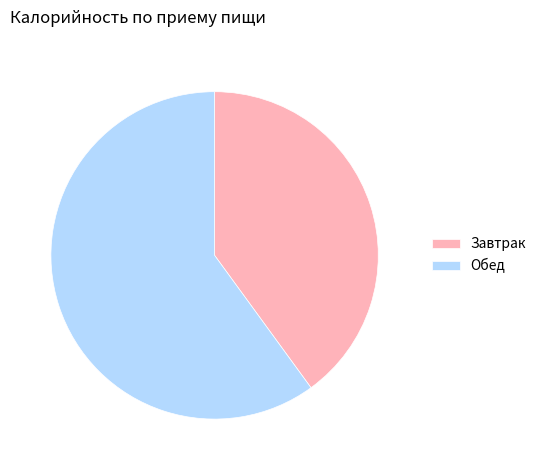

Is there a majority slice in this chart?

Yes